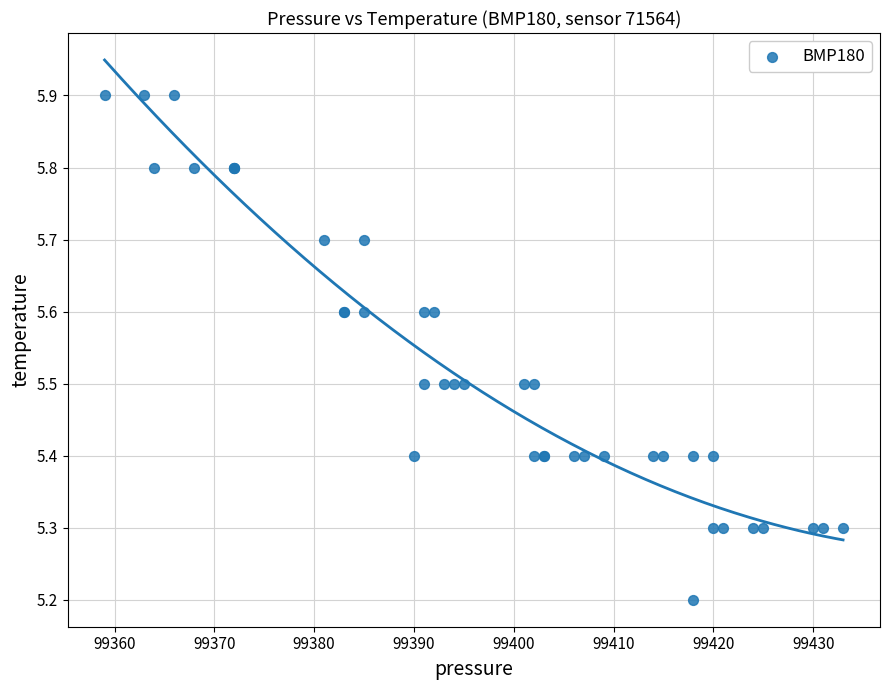

What Y value in the scatter plot is closest to 5?

5.2